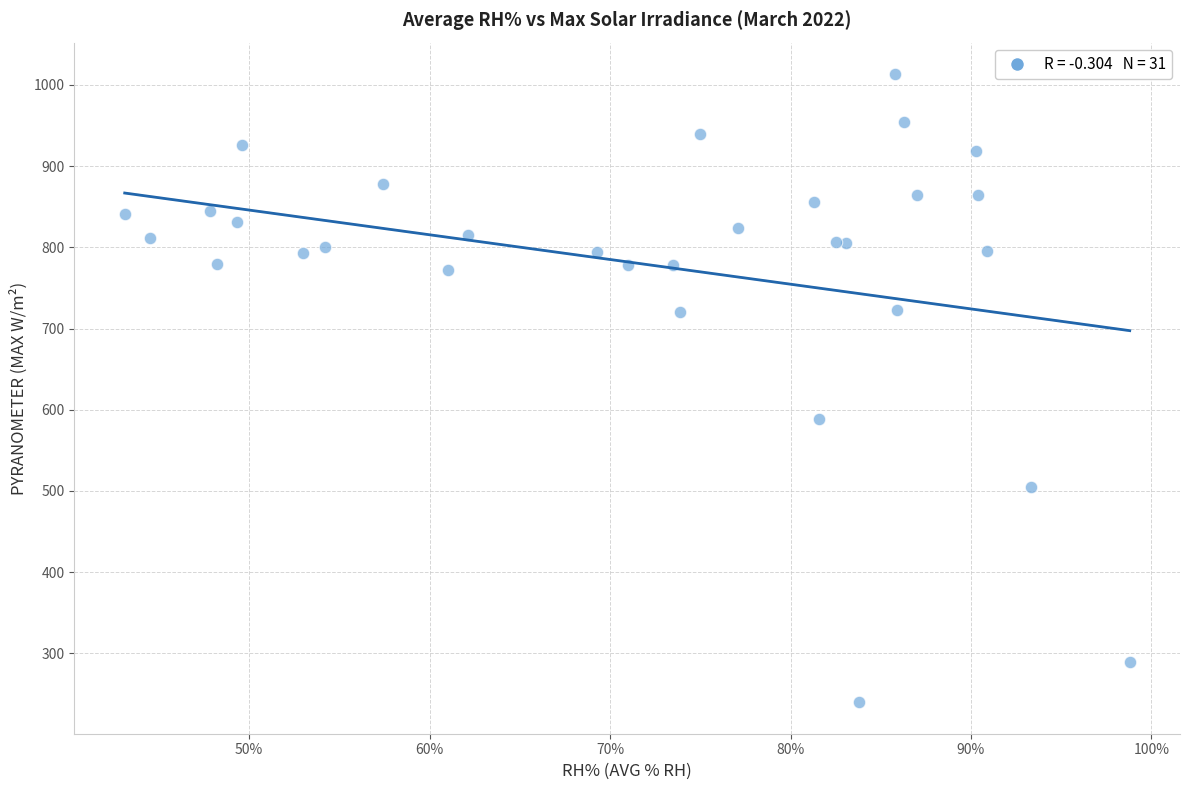

What Y value in the scatter plot is closest to 626?

588.4